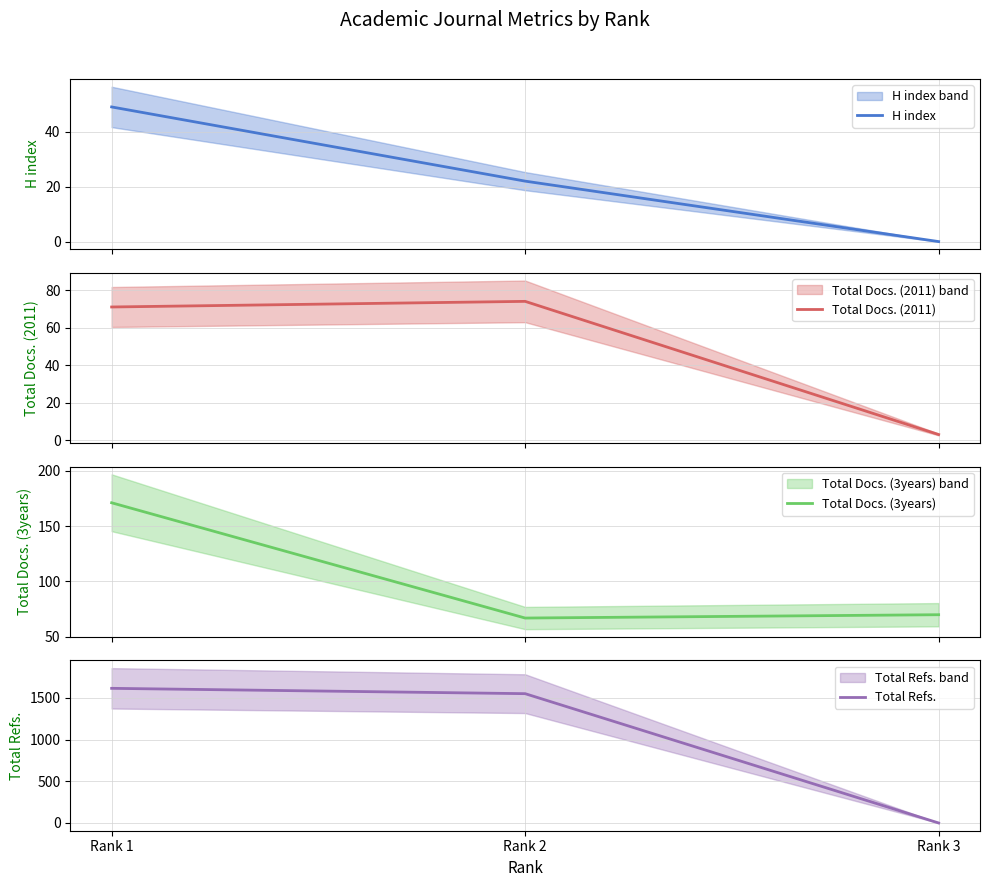

The value of H index at Rank 2 is 22. True or false?

True